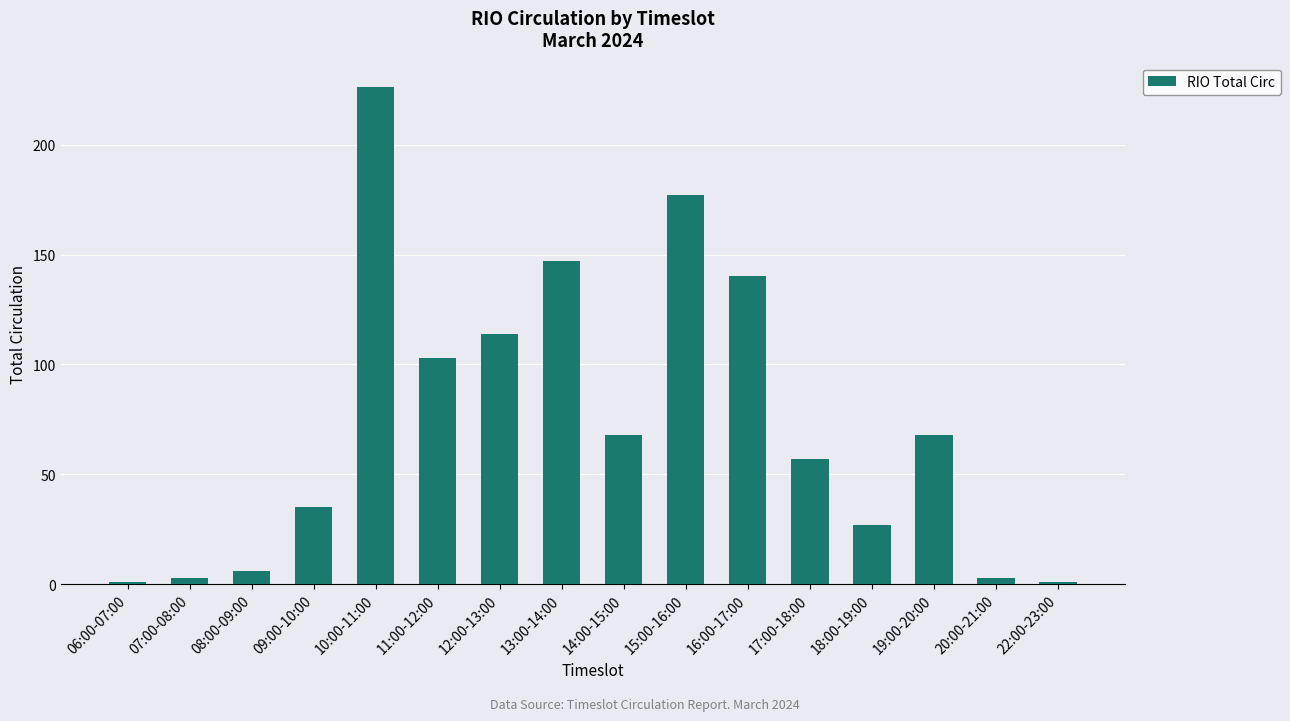

What is the label of the 10th bar from the right?

12:00-13:00